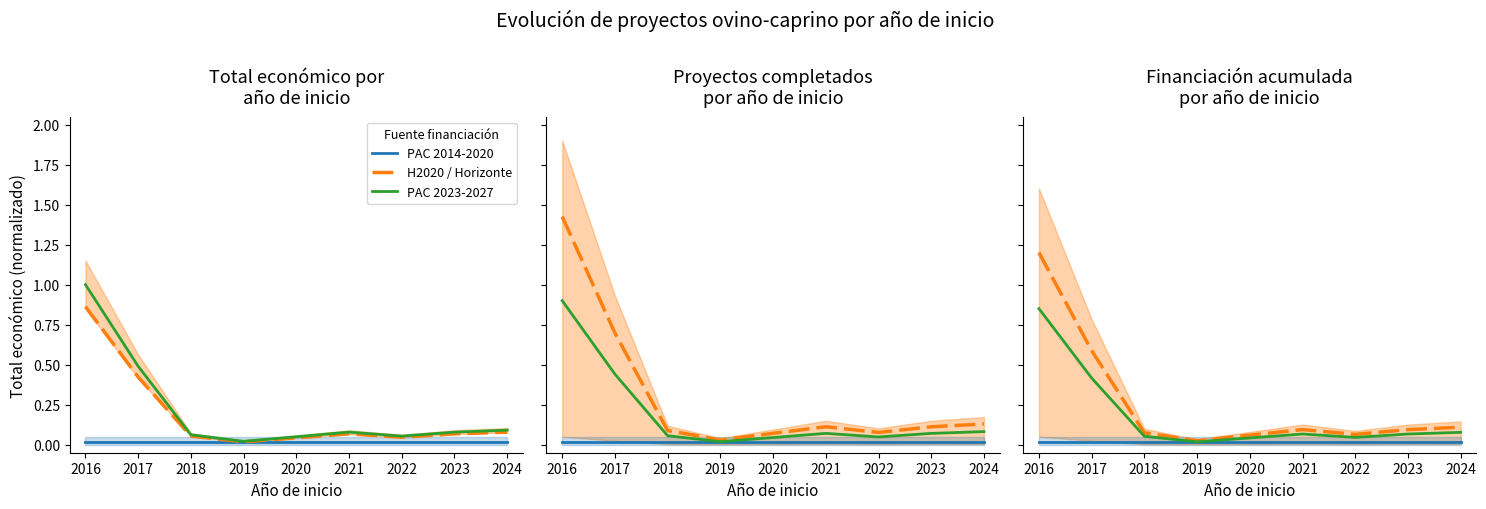

Which series has the largest total across all categories?

H2020 / Horizonte